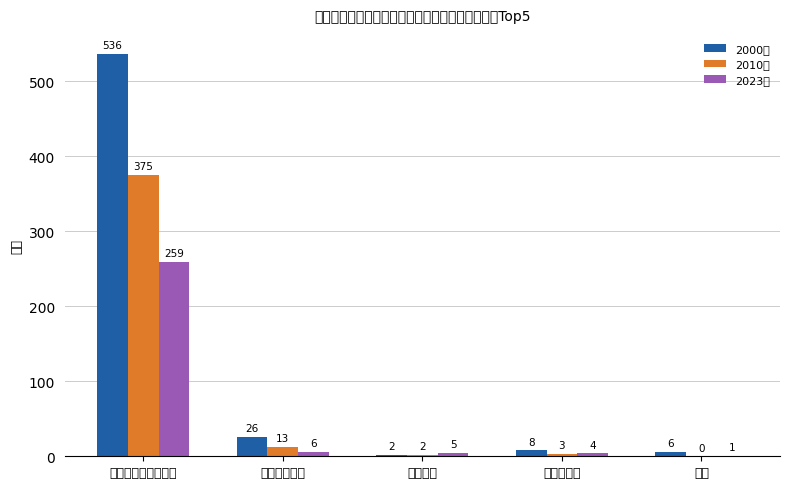

Between 切れ・こすれ and 激突, which is larger?

切れ・こすれ